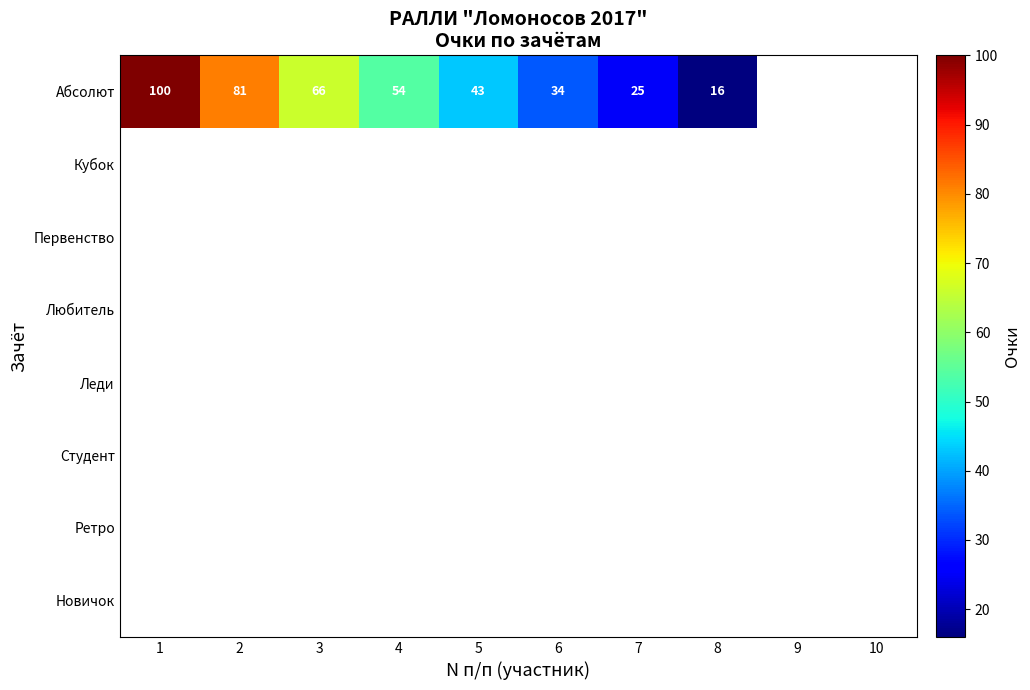

The Абсолют series shows 93 at 3. True or false?

False